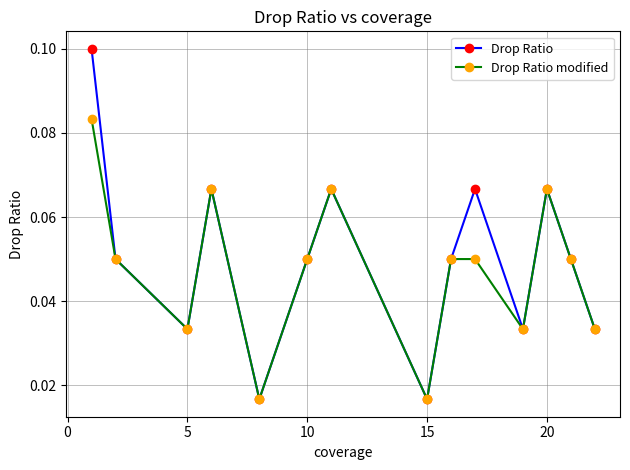

Which series has the widest spread of values?

Drop Ratio